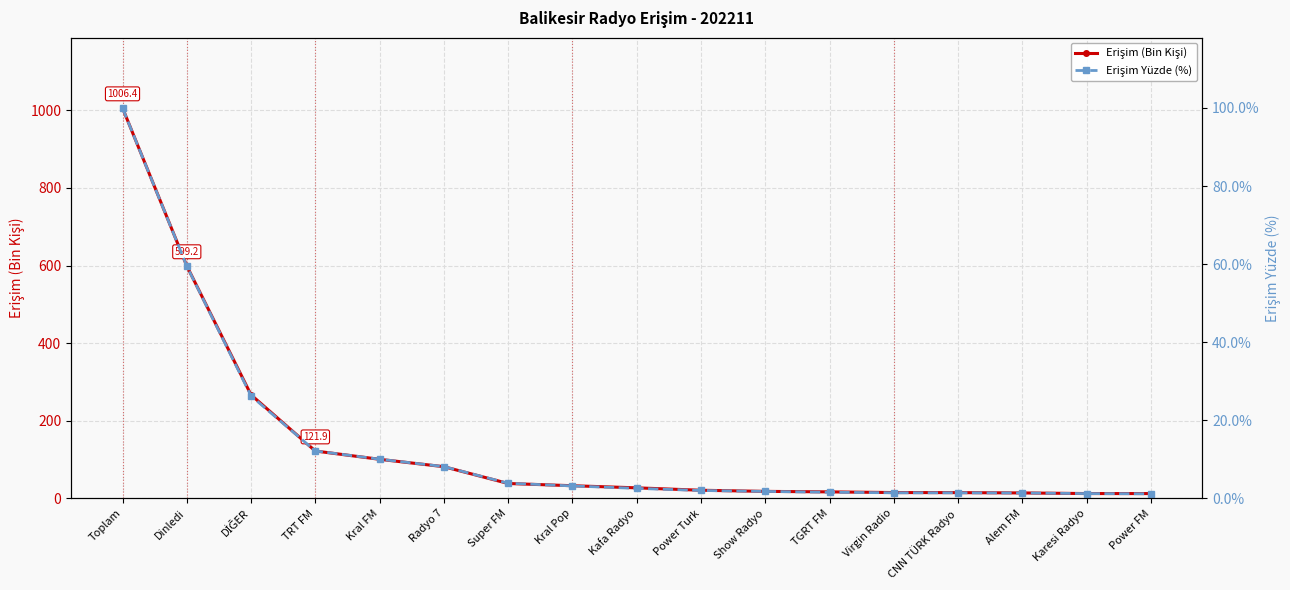

What are all the series names shown in the legend?

Erişim (Bin Kişi), Erişim Yüzde (%)